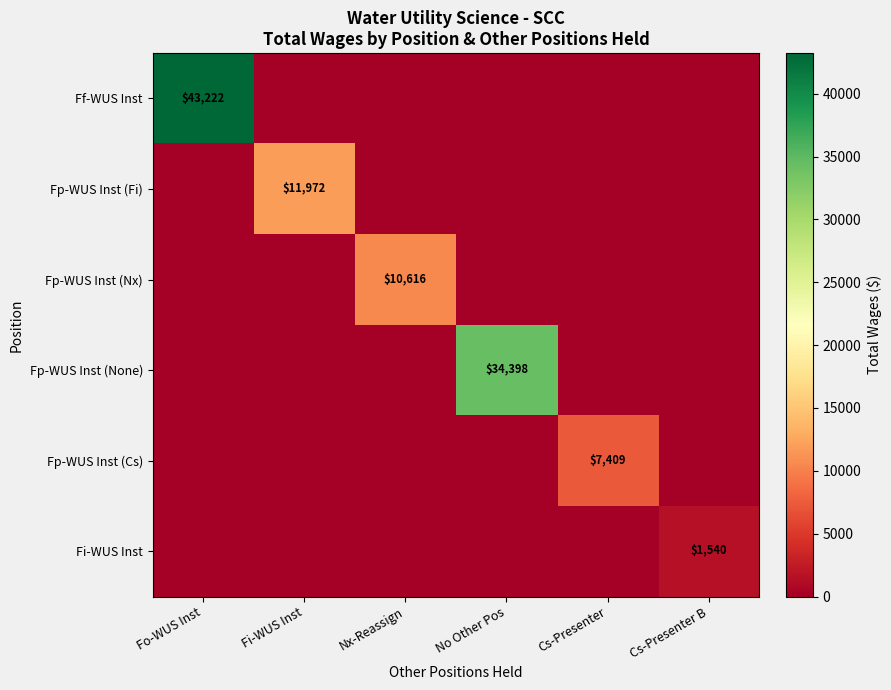

True or false: Ff-WUS Inst has a value of 43222 at Fo-WUS Inst.

True